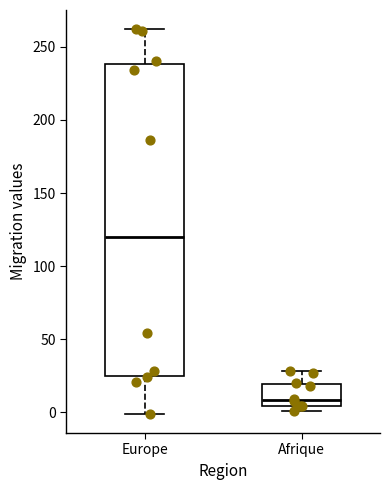

Which box's median line is the lowest?

Afrique